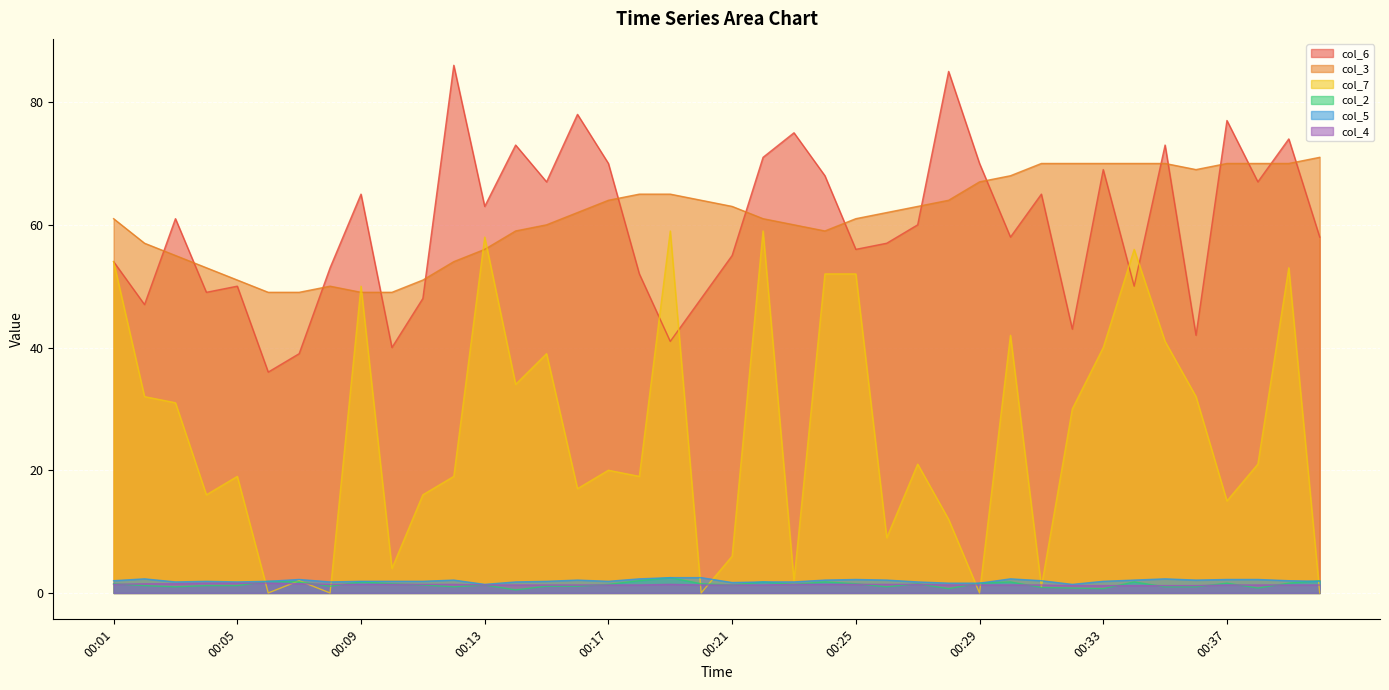

How many lines are shown in the chart?

6